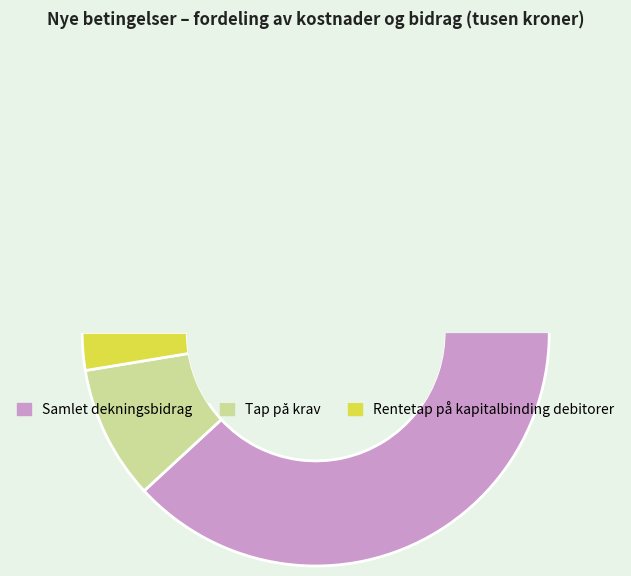

What portion of the pie excludes Rentetap på kapitalbinding debitorer?

97.4%